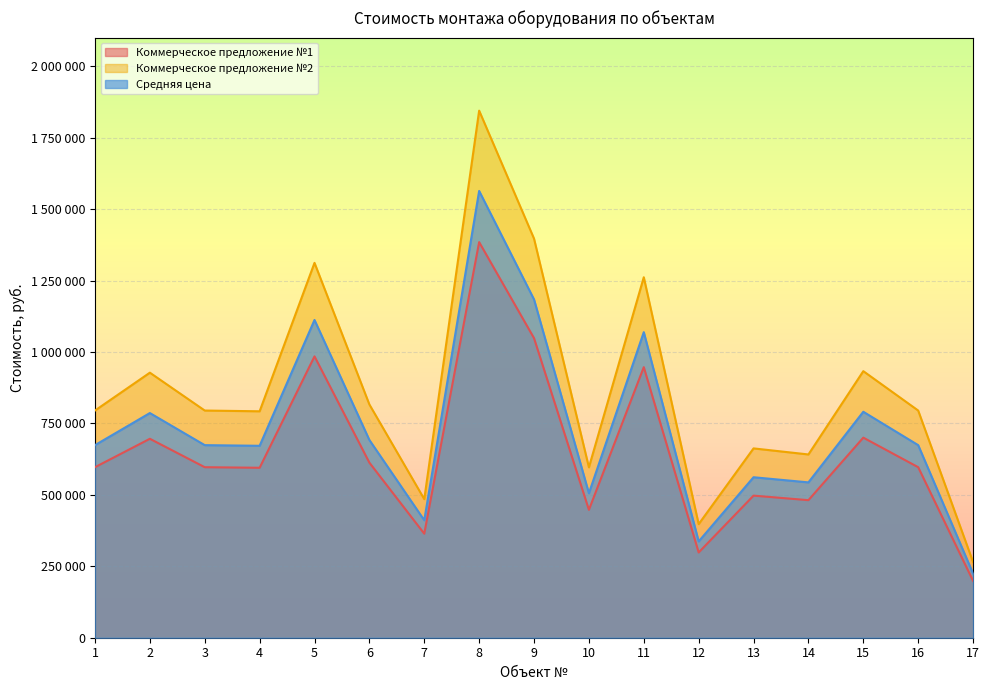

What is the highest value of the Коммерческое предложение №2 series?

1844400.0